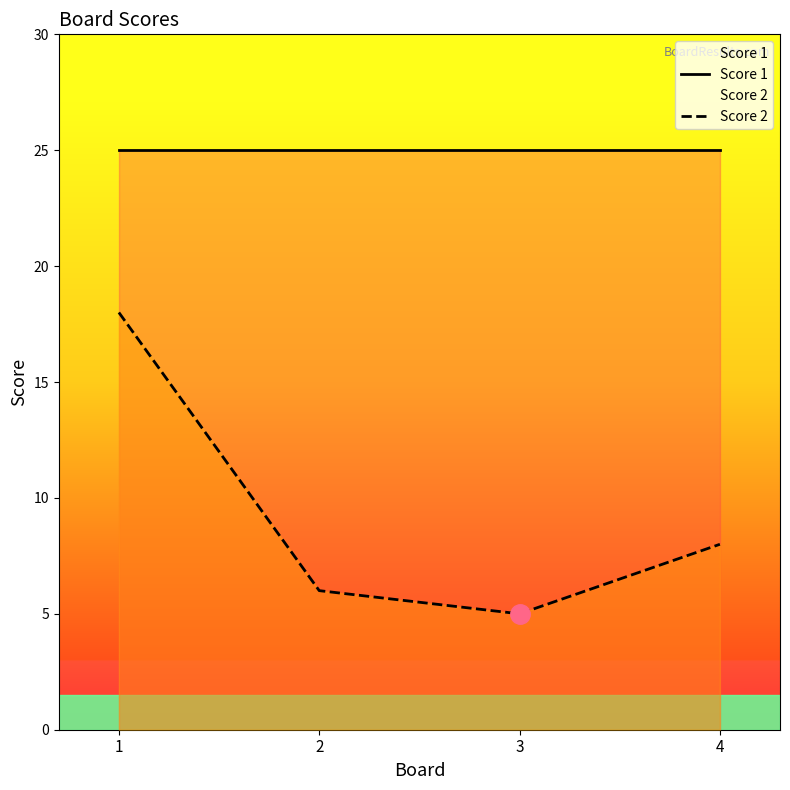

Between 1 and 3, which series saw the biggest shift?

Score 2